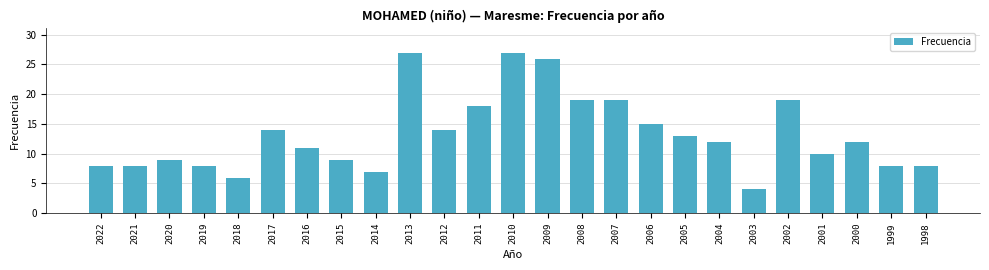

What is the greatest value displayed?

27